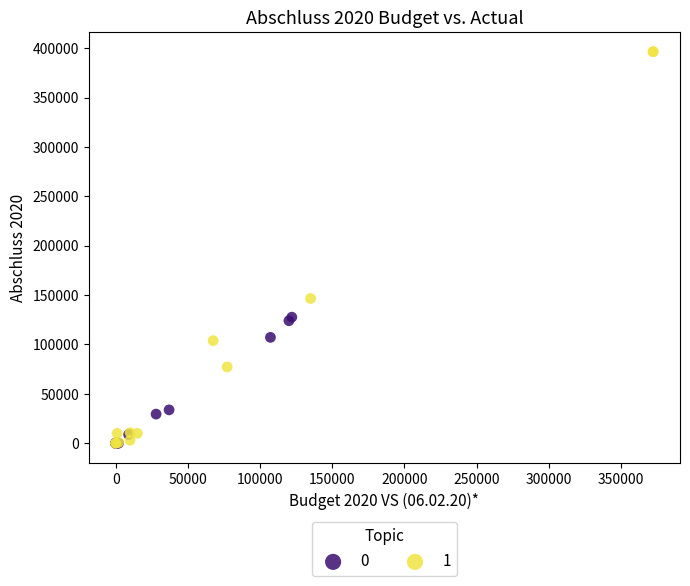

What are all the series names shown in the legend?

0, 1